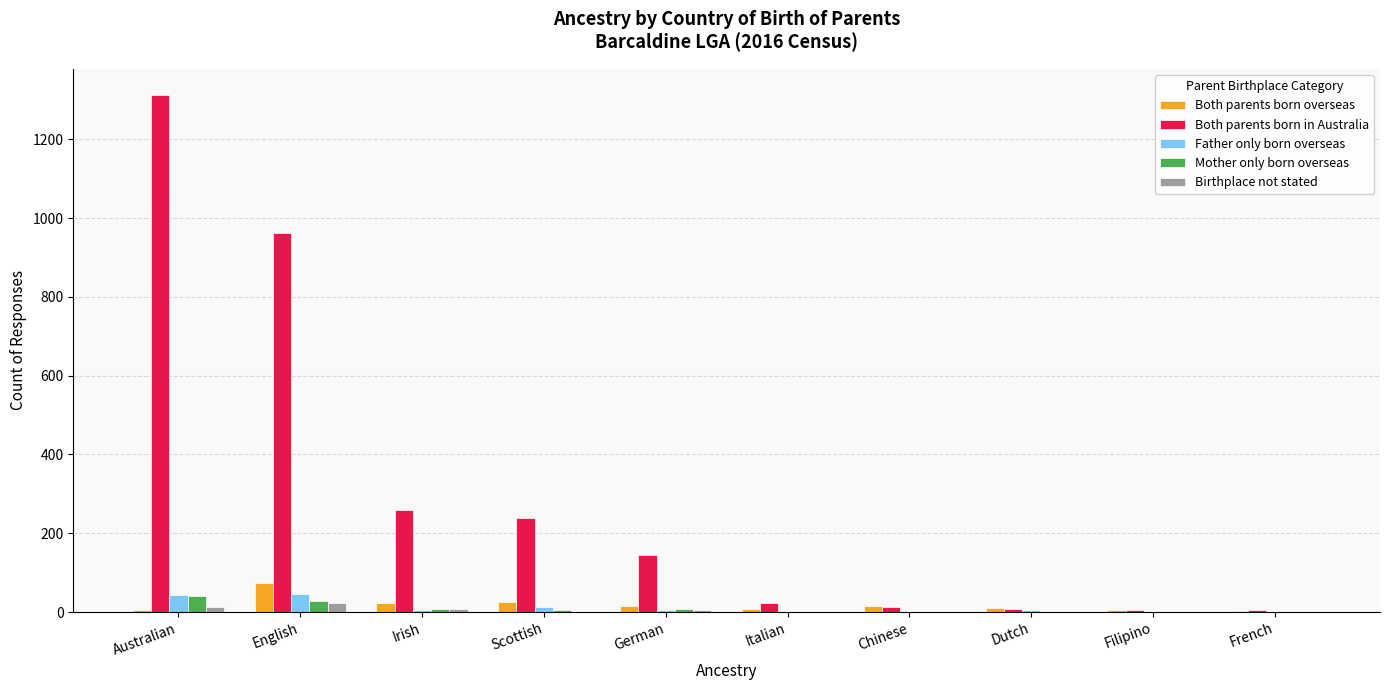

What value does the Both parents born in Australia series have at Scottish, to the nearest 100?

200